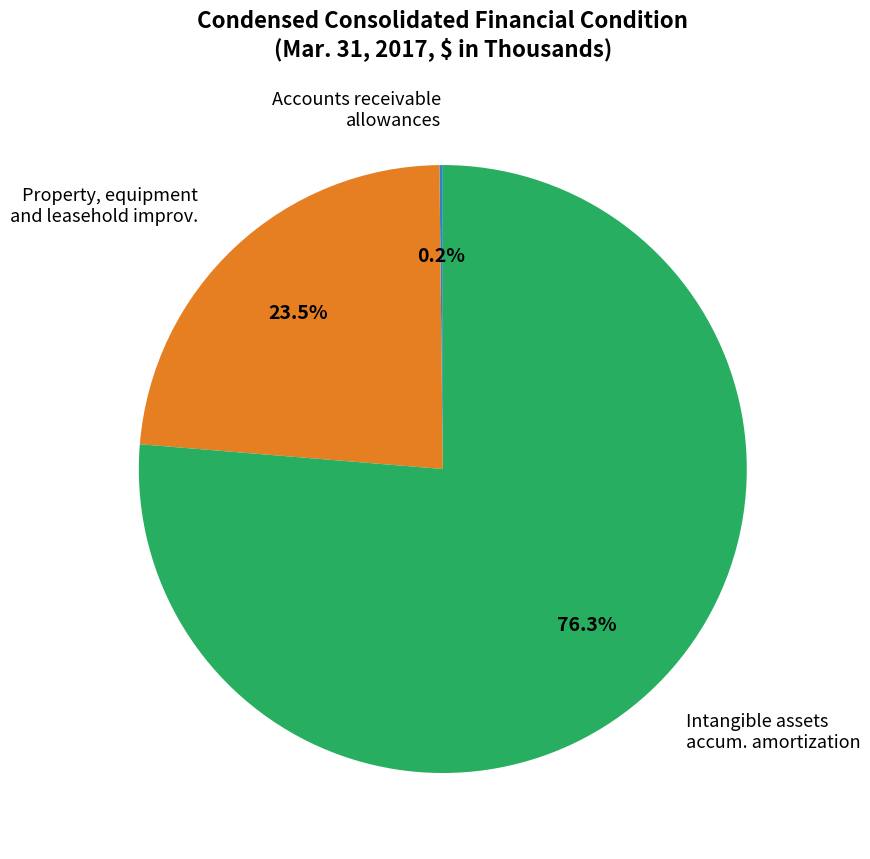

Is there a majority slice in this chart?

Yes